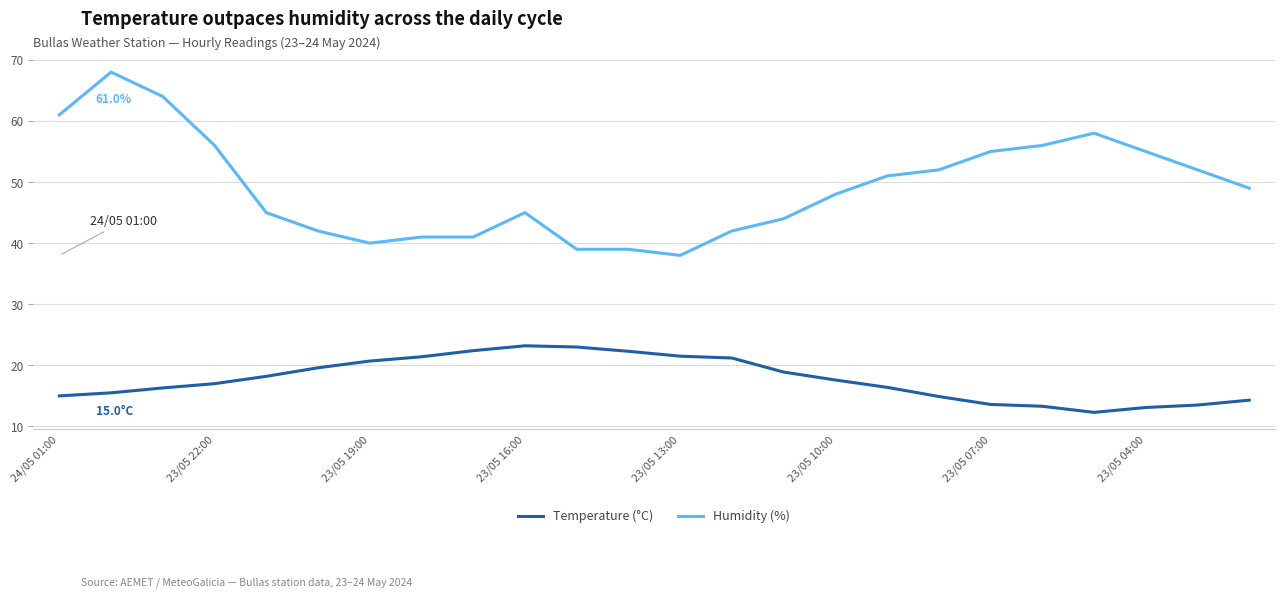

Rank the series by their average value, from highest to lowest.

Humidity (%), Temperature (°C)